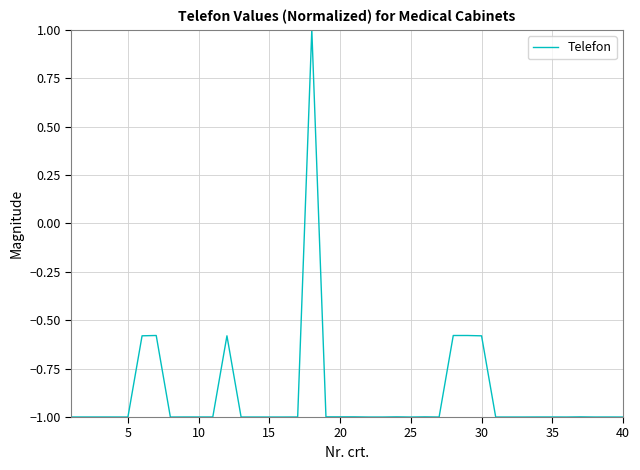

What is the difference between the maximum and minimum values?

2.0